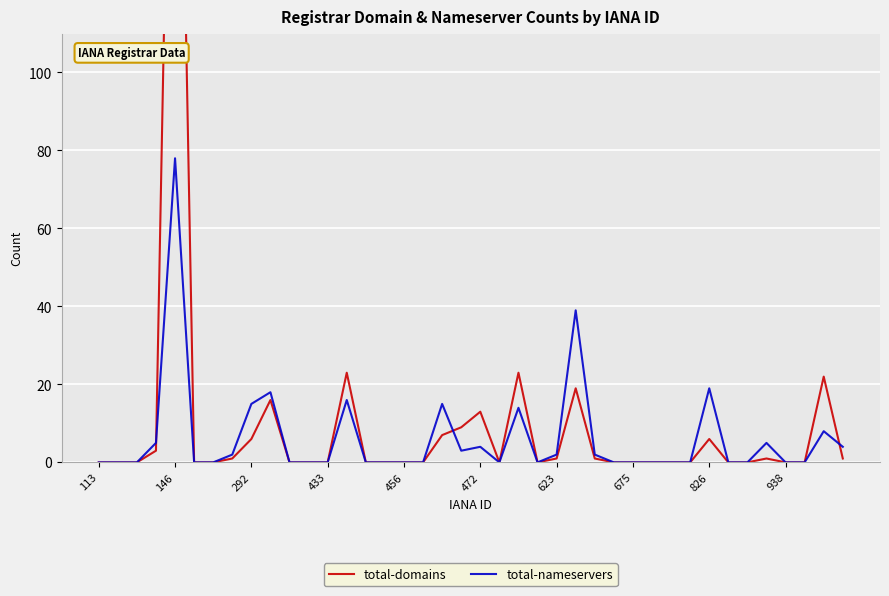

Which category has the highest value in the total-nameservers series?

146